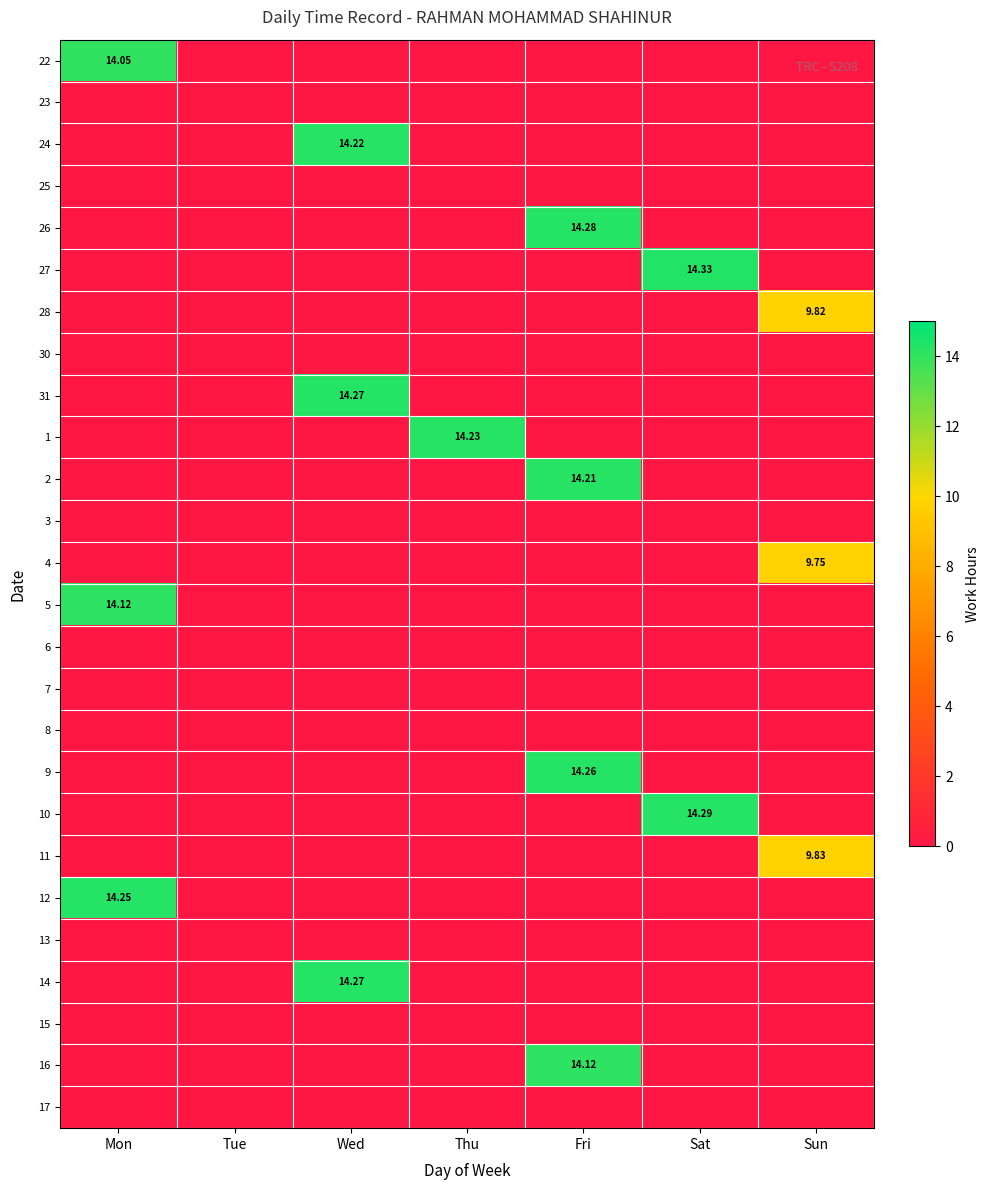

Is it true that 28 equals 0.0 at Thu?

True